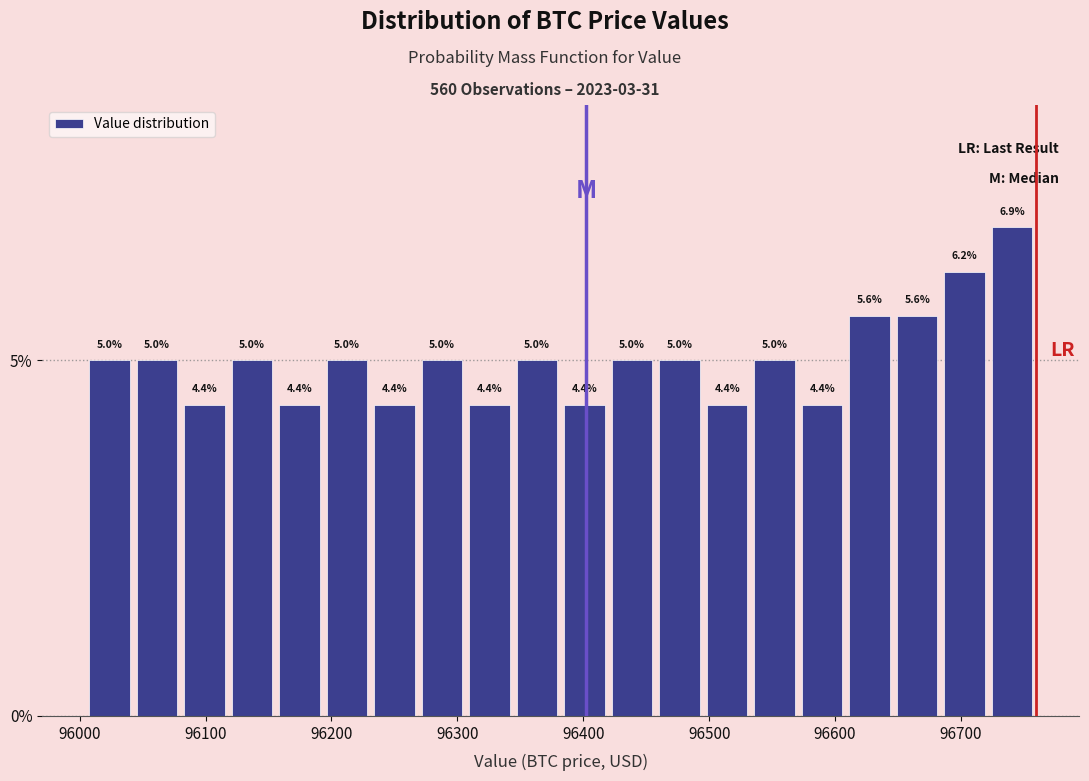

Read against the x-axis, roughly where is the centre of the tallest bar?

96740